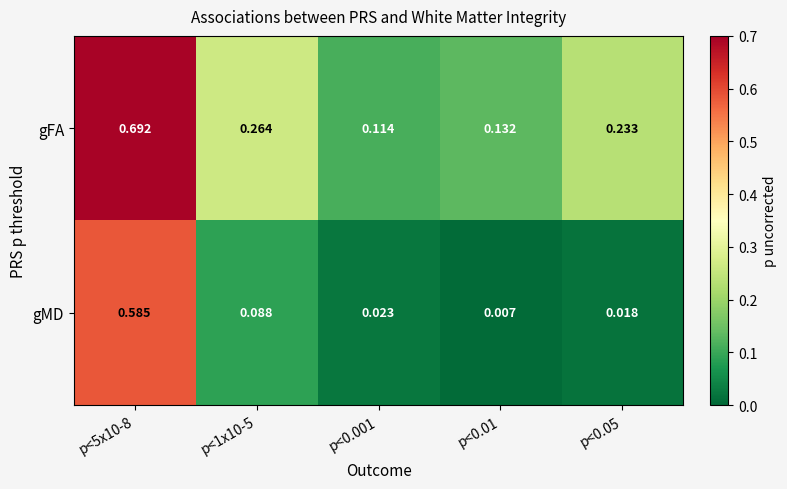

Between p<5x10-8 and p<0.05, which series saw the biggest shift?

gMD